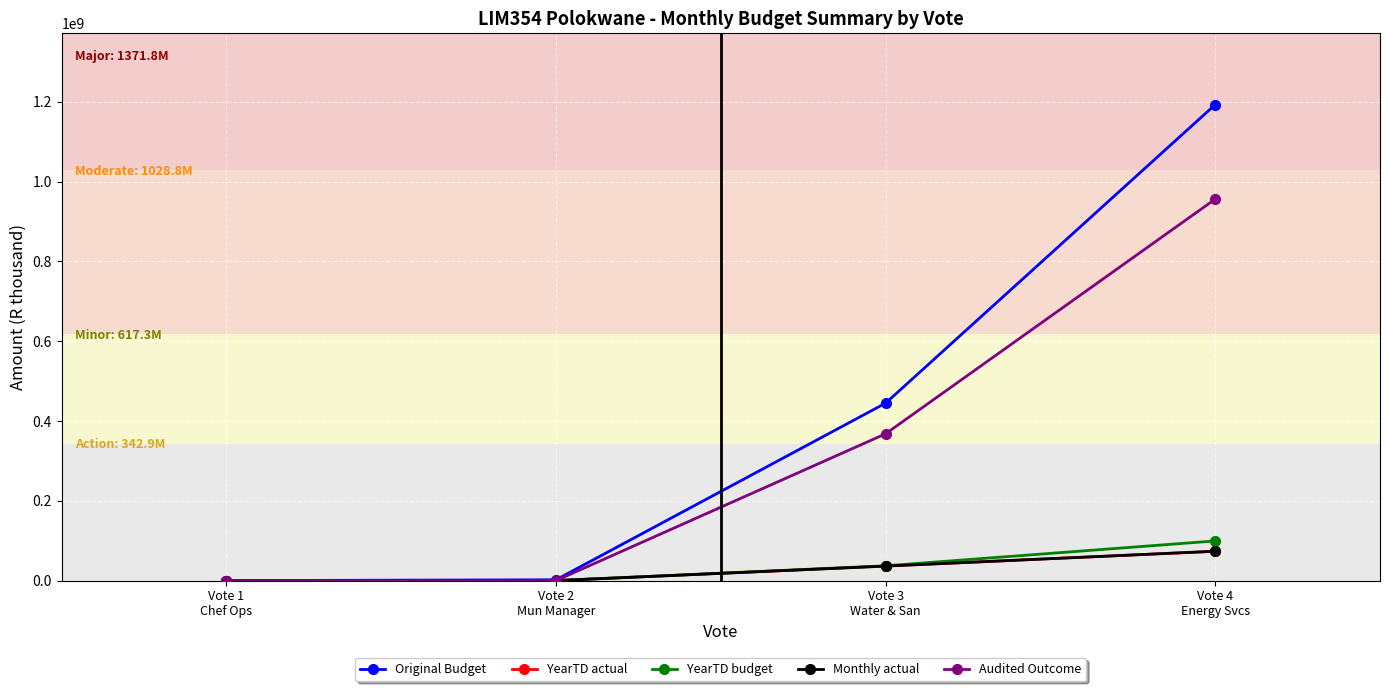

At which label does Original Budget reach its minimum?

Vote 1
Chef Ops